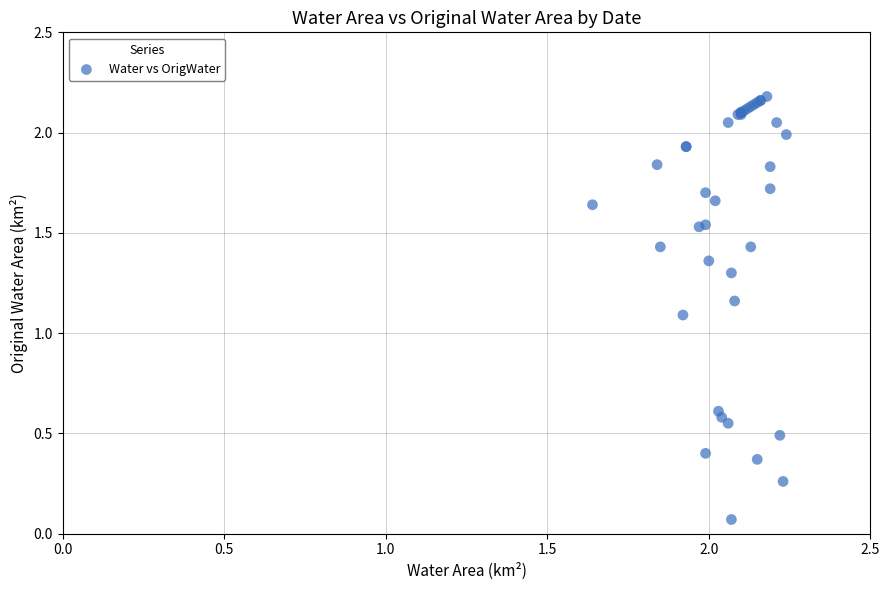

What Y value in the scatter plot is closest to 1?

1.1